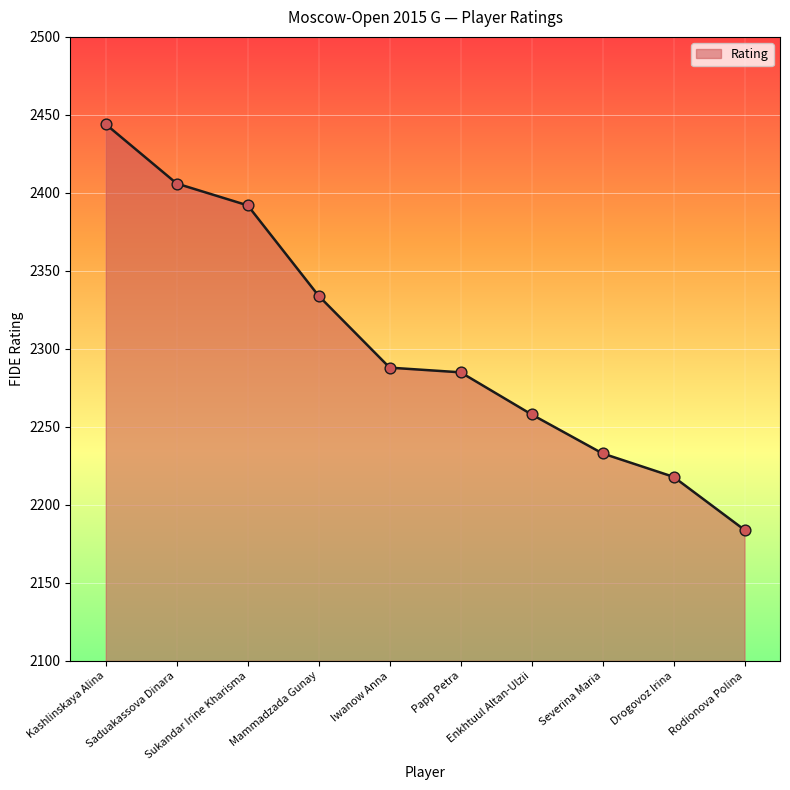

Approximately how many times larger is the value at Severina Maria compared to Rodionova Polina?

1.0